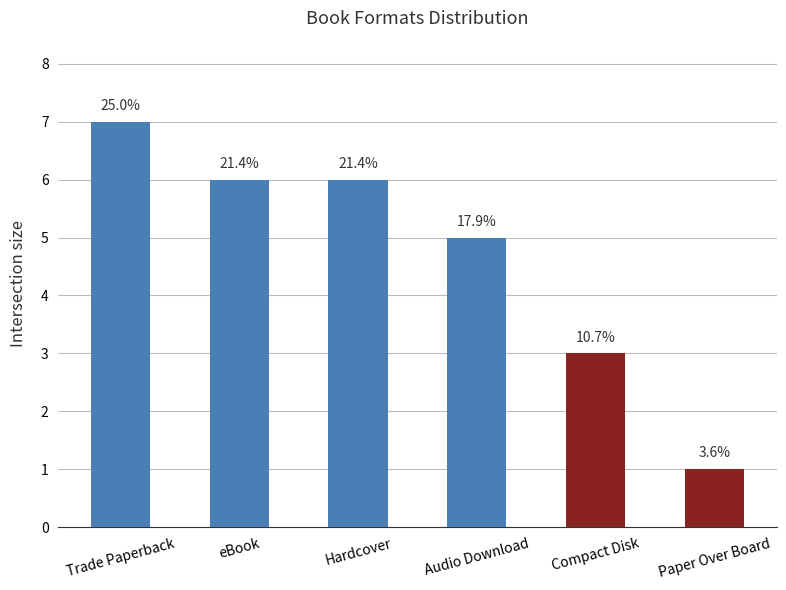

Are the bars grouped side by side (vs. stacked)?

No